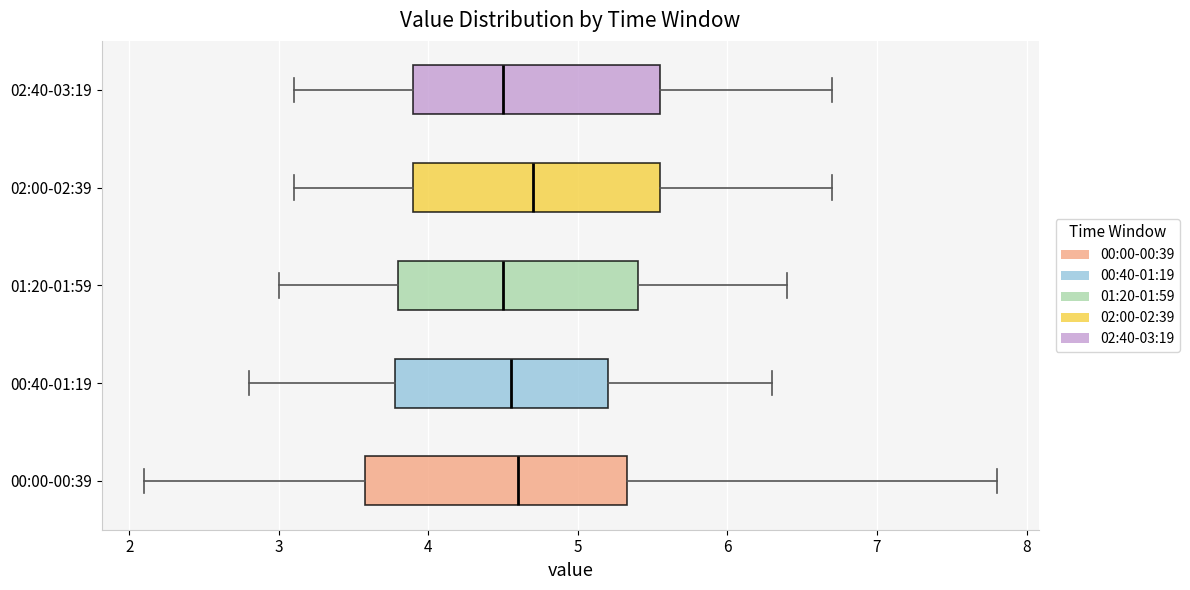

Reading bottom to top, transcribe this box plot: for each box, give where its median line is, the range the box spans, and where its two whiskers end, as read against the x-axis. The values are not printed on the chart, so give them approximately, as read against the axis.

00:00-00:39: median 4.6, box 3.6 to 5.3, whiskers 2.1 to 7.8
00:40-01:19: median 4.6, box 3.8 to 5.2, whiskers 2.8 to 6.3
01:20-01:59: median 4.5, box 3.8 to 5.4, whiskers 3.0 to 6.4
02:00-02:39: median 4.7, box 3.9 to 5.6, whiskers 3.1 to 6.7
02:40-03:19: median 4.5, box 3.9 to 5.6, whiskers 3.1 to 6.7